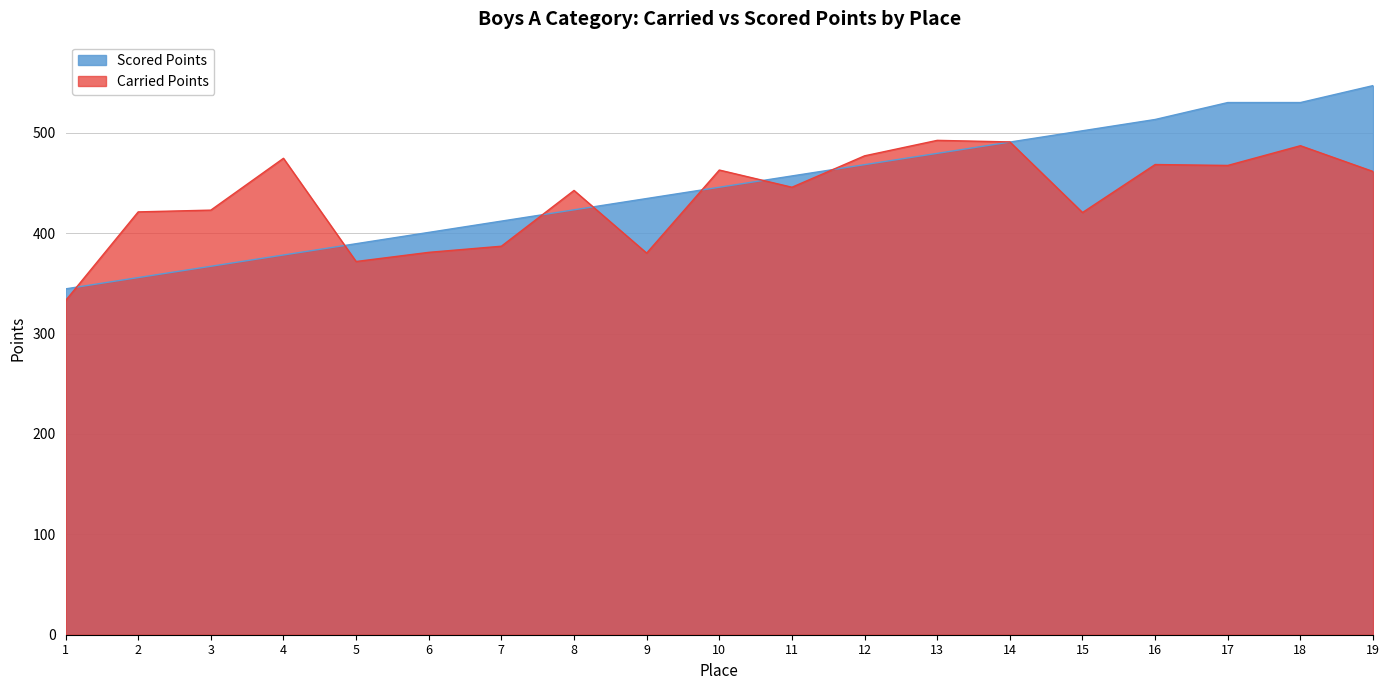

Where do Carried Points and Scored Points first cross each other?

1 and 2